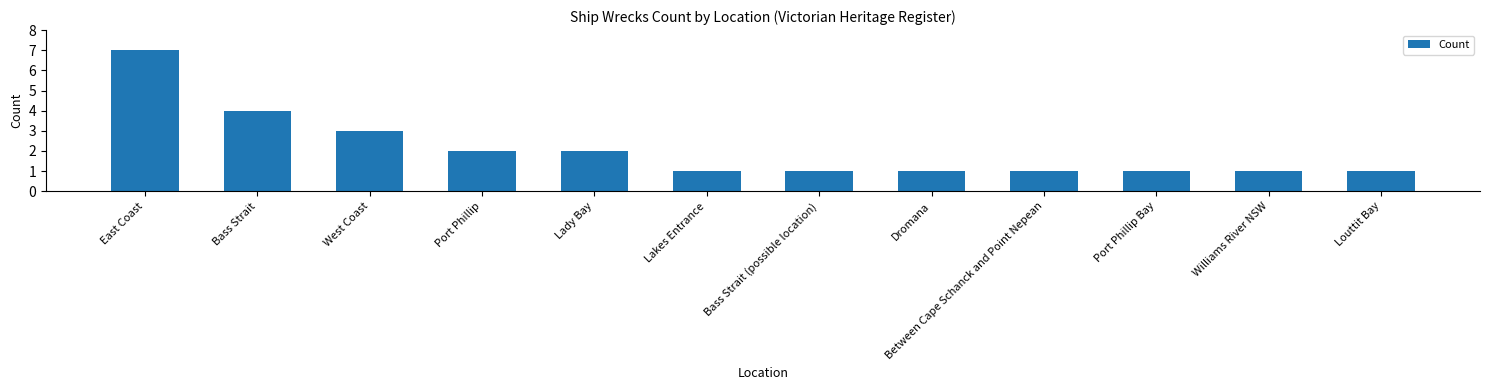

What is the sum of all values?

25